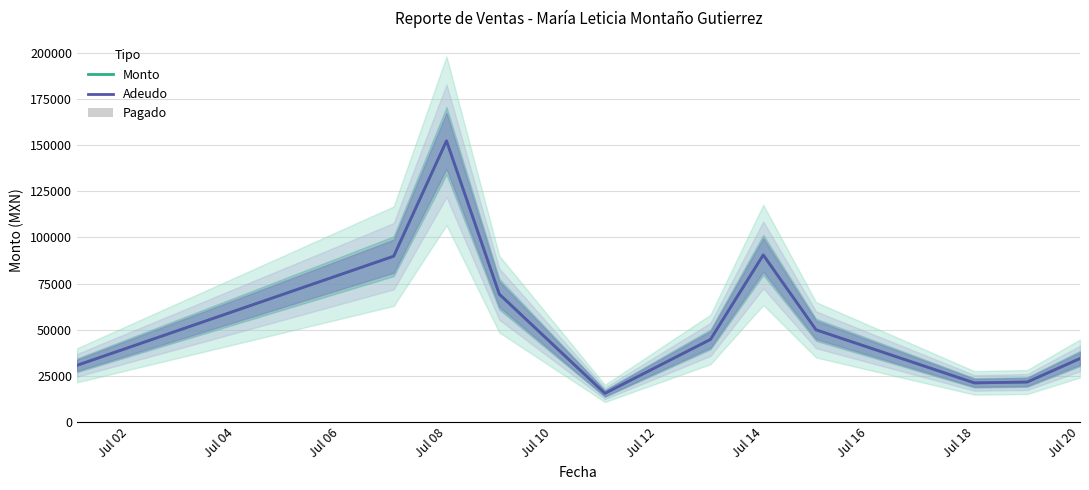

At Jul 08, list the series in order from largest to smallest.

Monto, Adeudo, Pagado